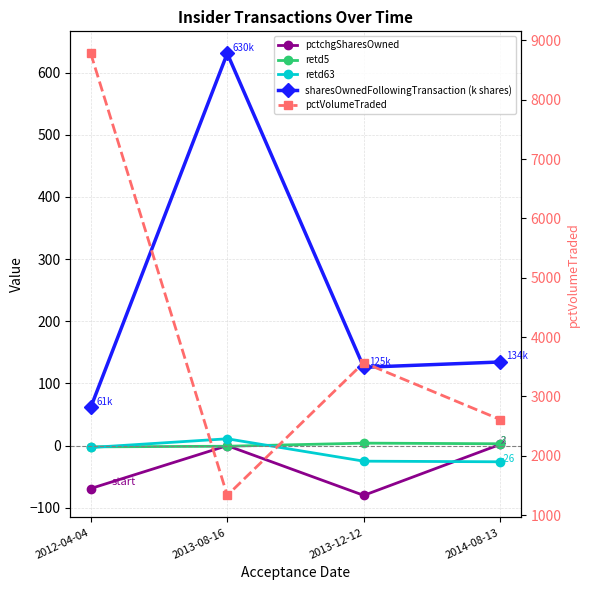

True or false: retd5 and retd63 intersect in this chart.

True